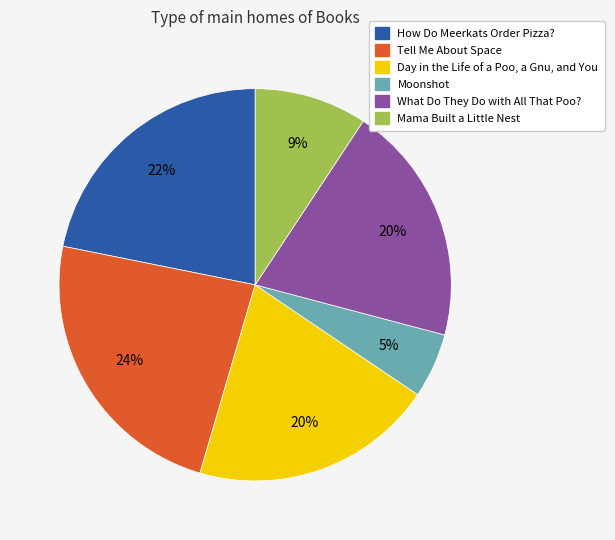

Which has a higher value, Tell Me About Space or Moonshot?

Tell Me About Space